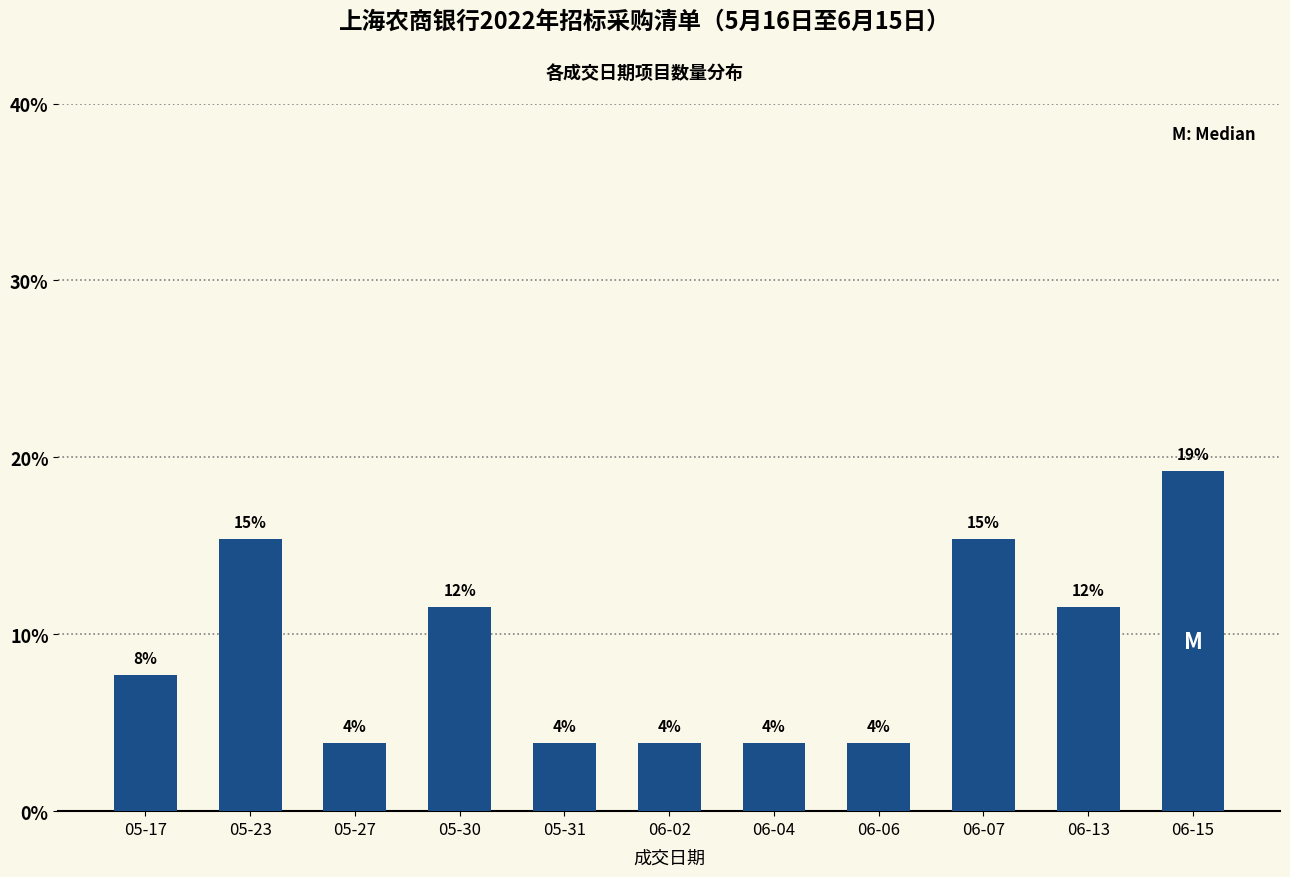

How many bars are there in total?

11